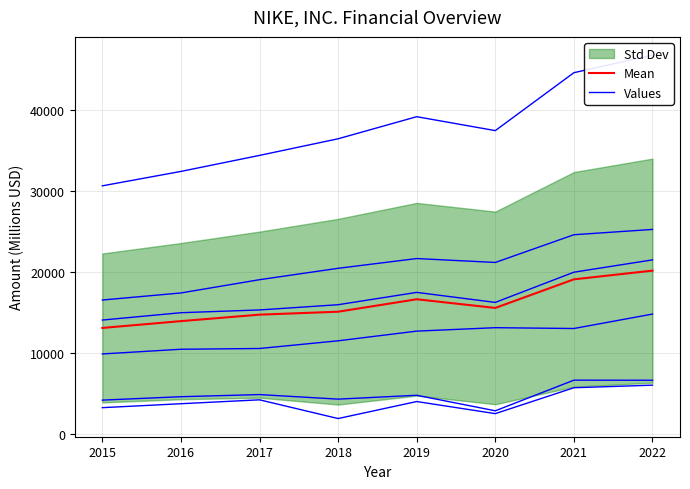

At which category is the sum across all series the highest?

2022